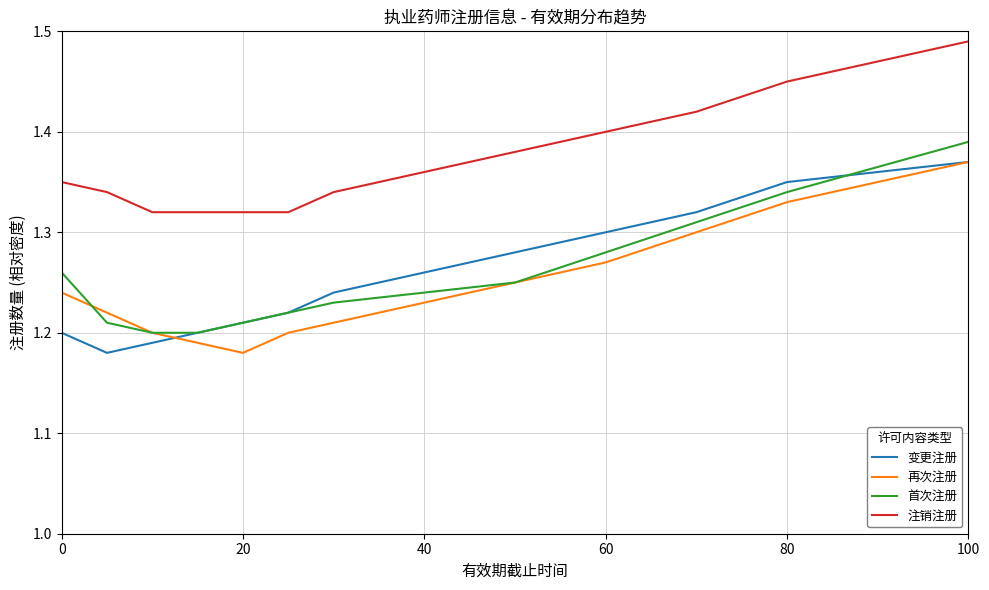

Which series has the largest total across all categories?

注销注册